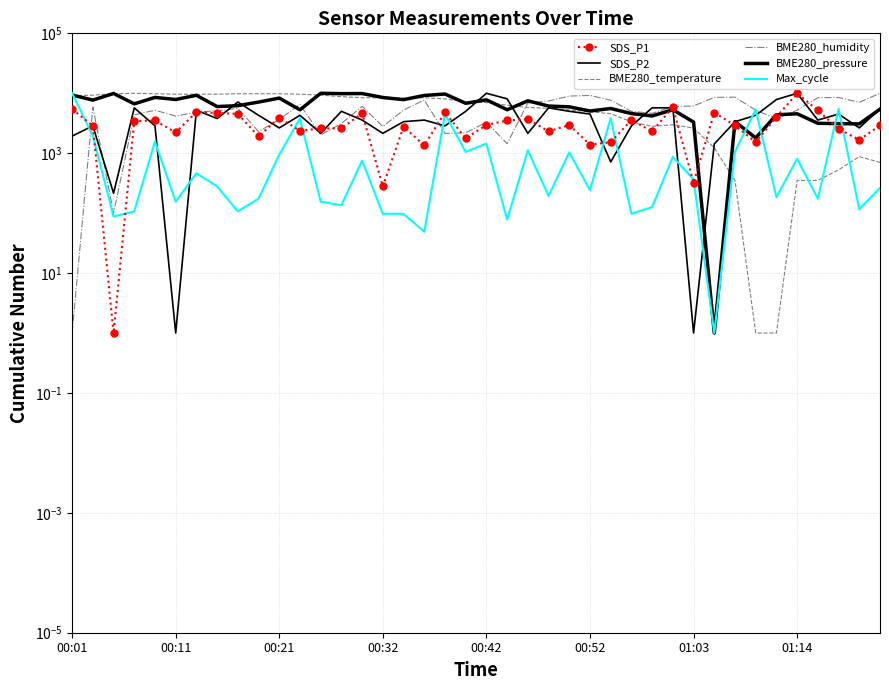

At which category is the sum across all series the highest?

00:01